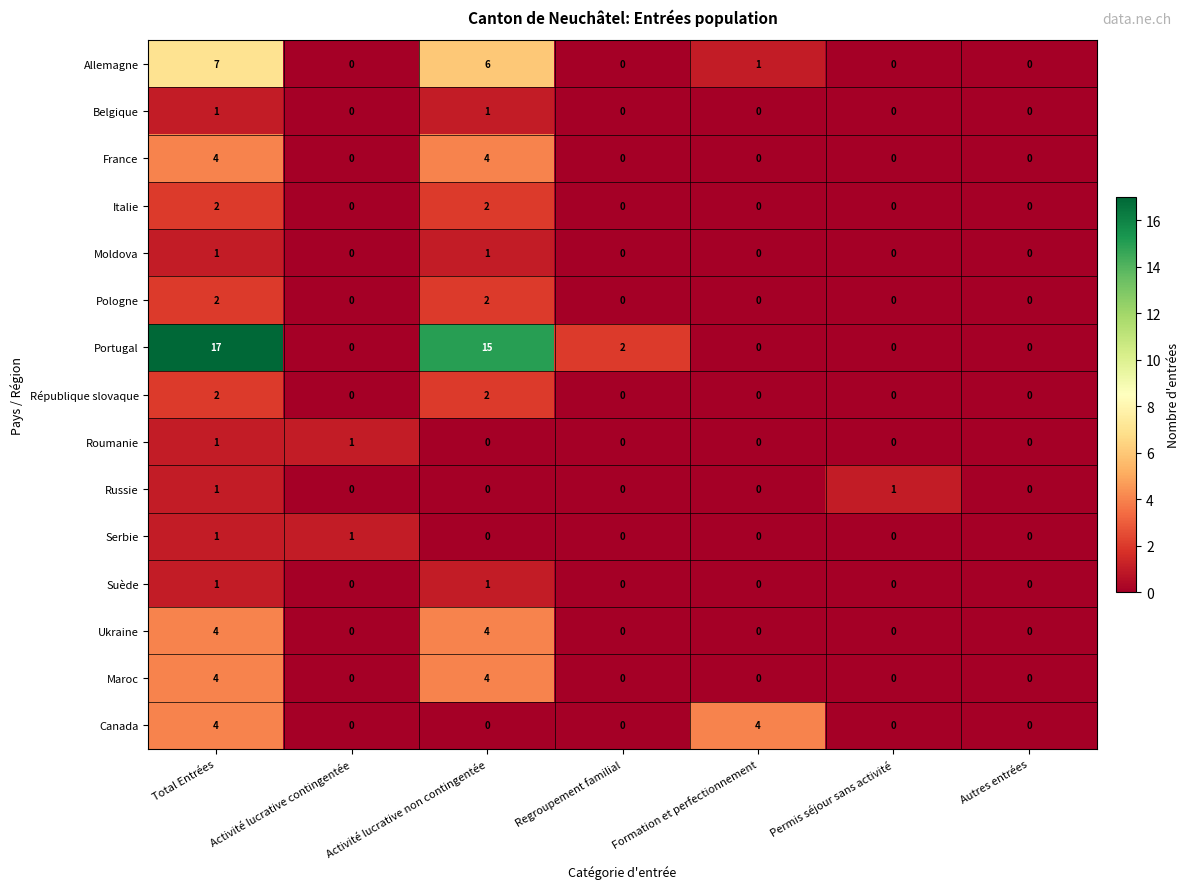

Between Total Entrées and Autres entrées, which series saw the biggest shift?

Portugal